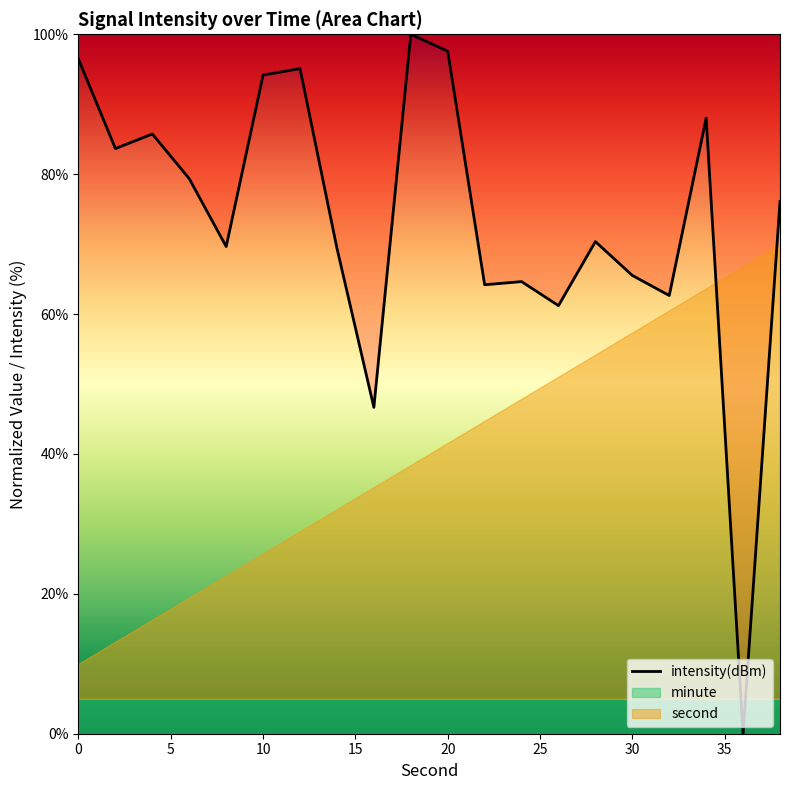

What is the highest value of the intensity(dBm) series?

100.0